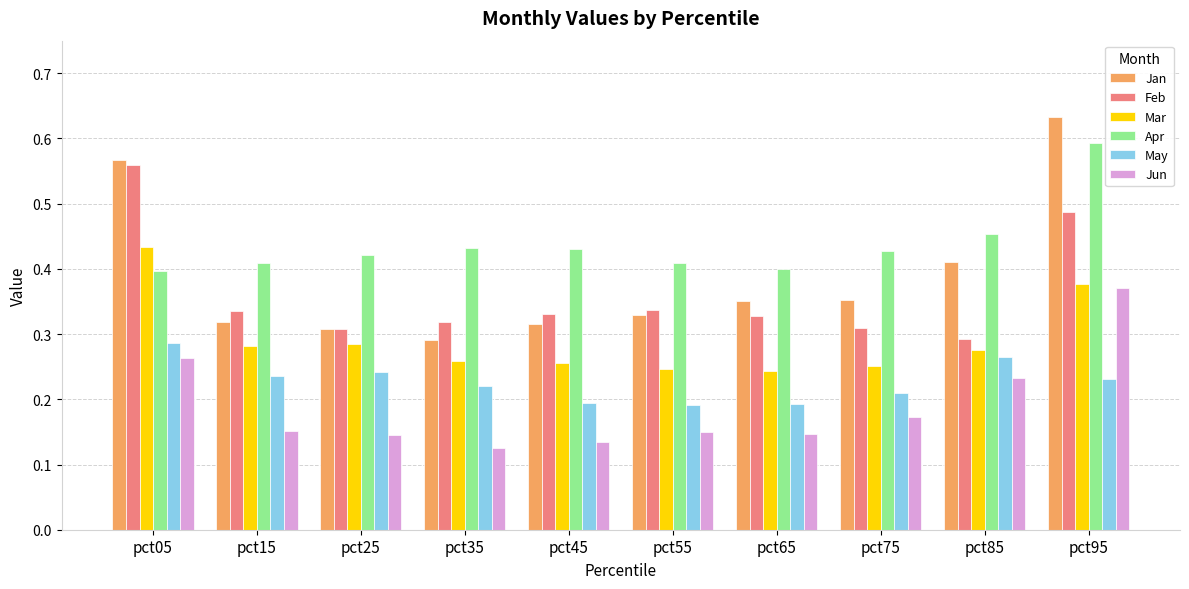

The Feb series shows 0.5 at pct35. True or false?

False